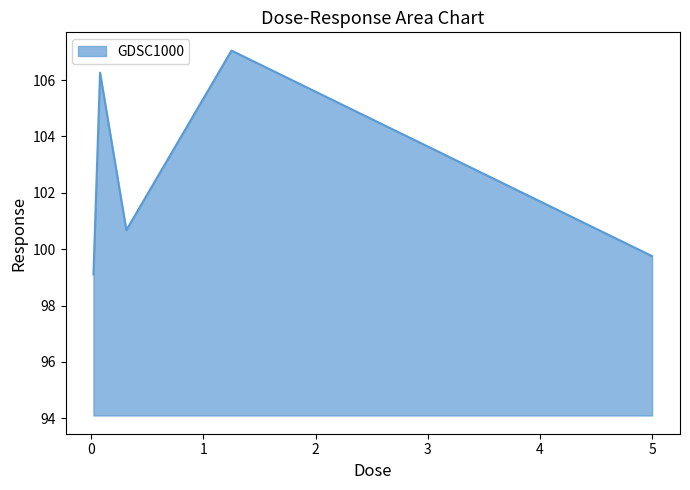

How many interior local valleys (lower than both neighbors) does the data have?

1